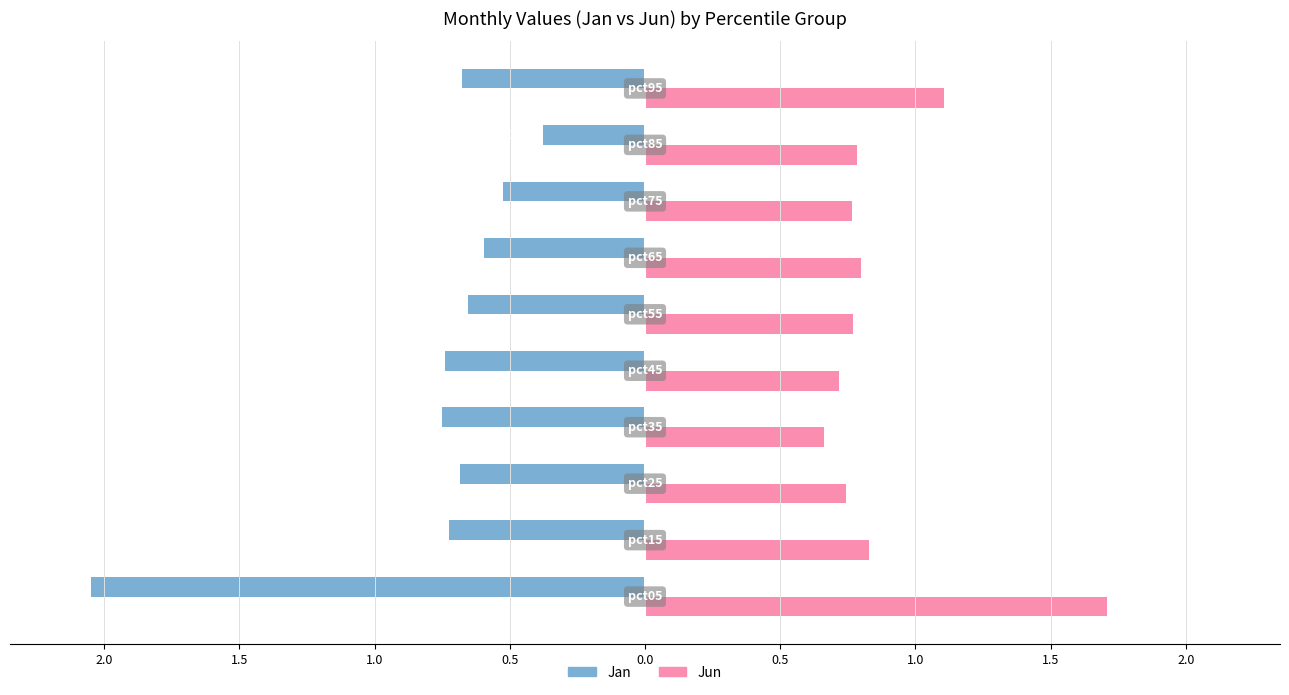

What are all the series names shown in the legend?

Jan, Jun